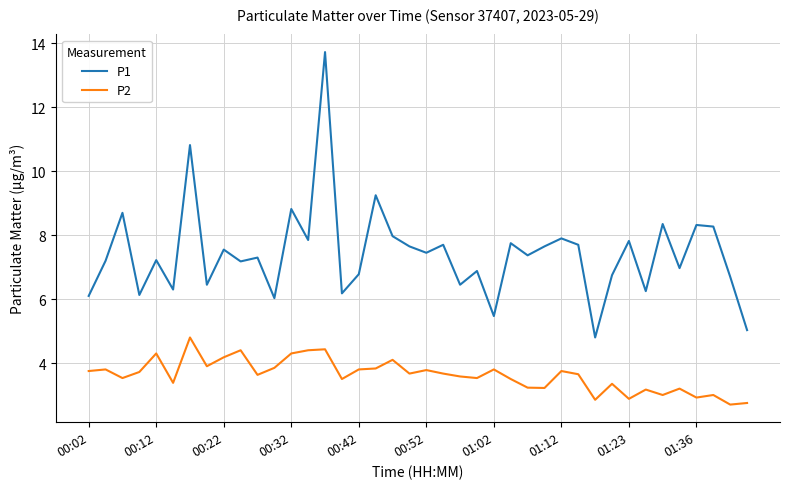

True or false: P2 and P1 intersect in this chart.

False